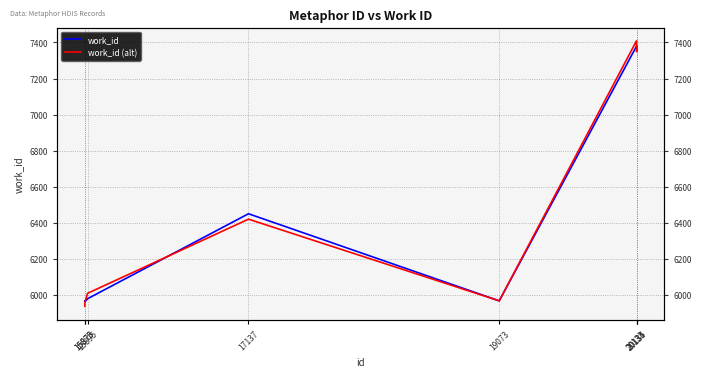

Reading left to right, list all the values displayed in this chart.

work_id: 15873=5967	15875=5962	15895=5979	17137=6450	19073=5967	20133=7379	20134=7379	20135=7379
work_id (alt): 15873=5937	15875=5962	15895=6009	17137=6420	19073=5967	20133=7409	20134=7349	20135=7379